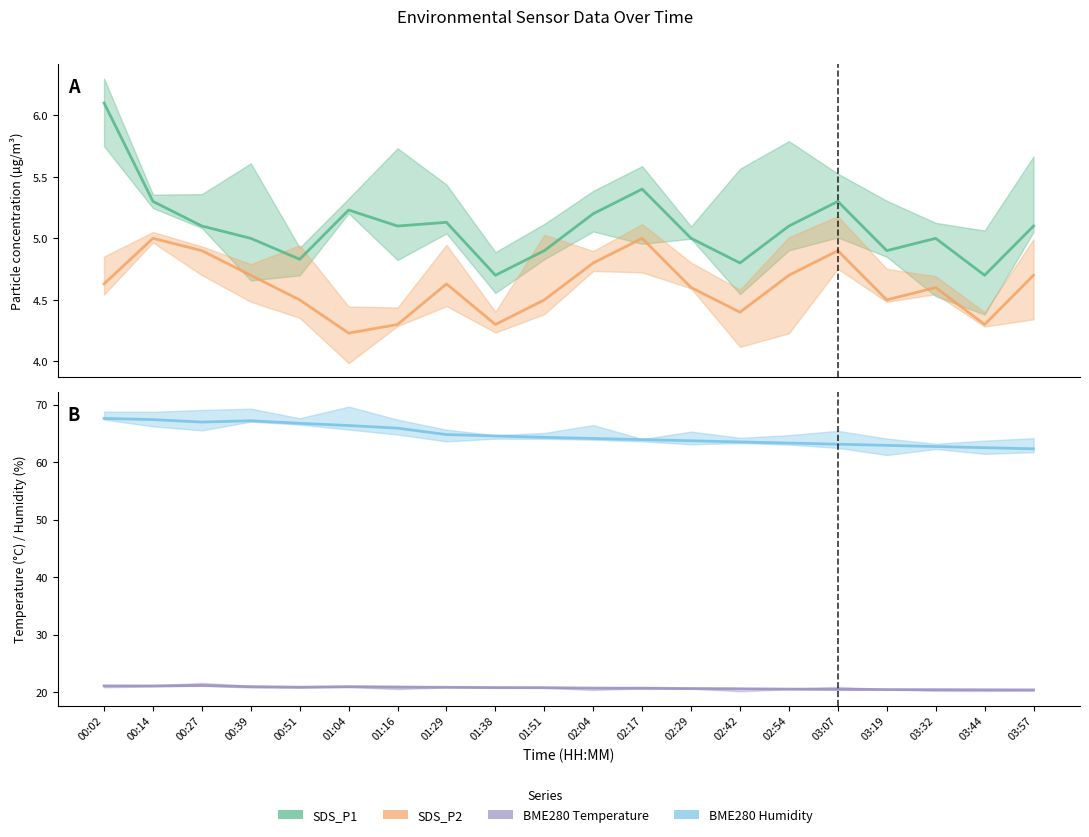

Where is the first local maximum for SDS_P1?

01:04